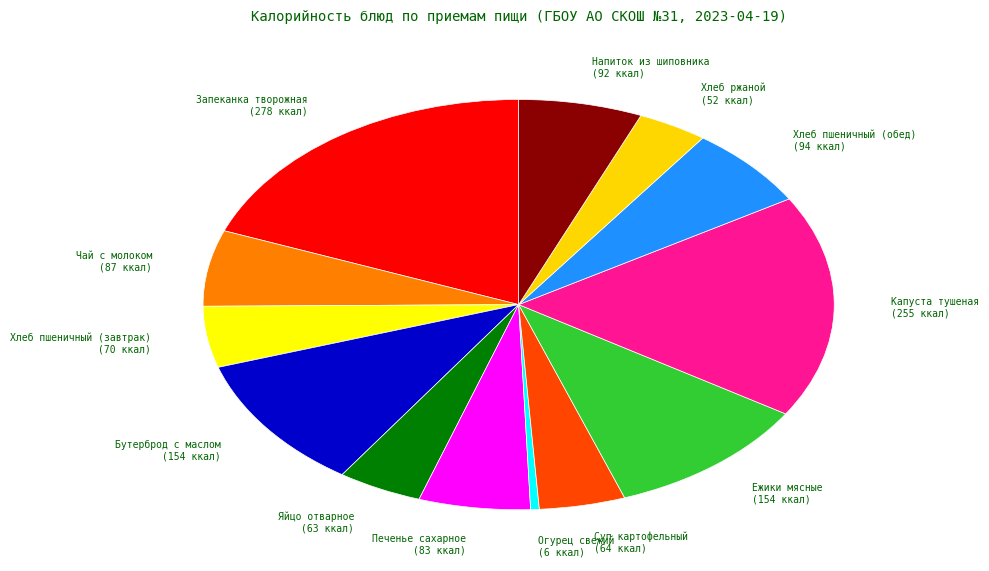

Count the number of slices in the pie.

13